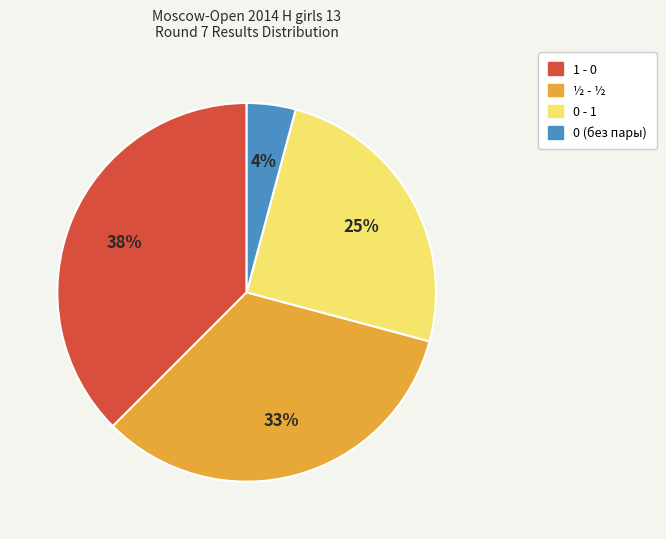

Is there a majority slice in this chart?

No